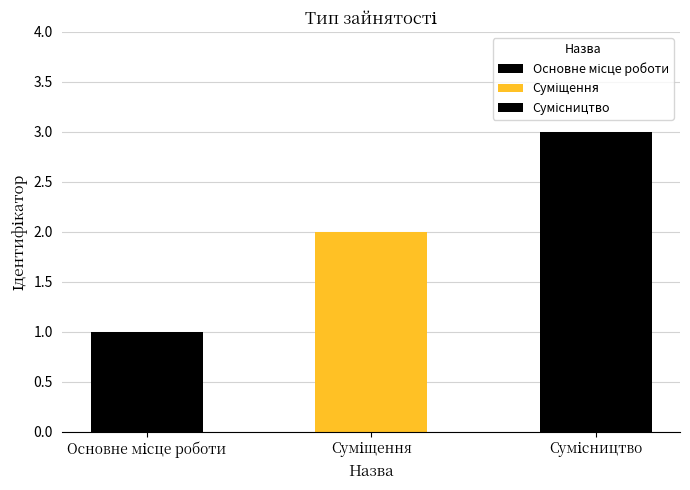

What is the value of the 1st bar from the left?

1